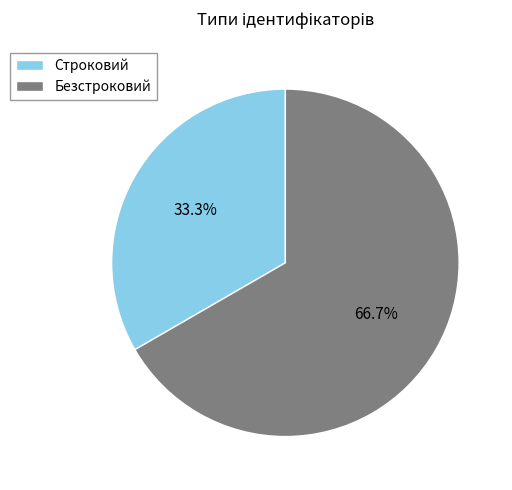

To the nearest percent, what is the combined percentage of Безстроковий and Строковий?

100%